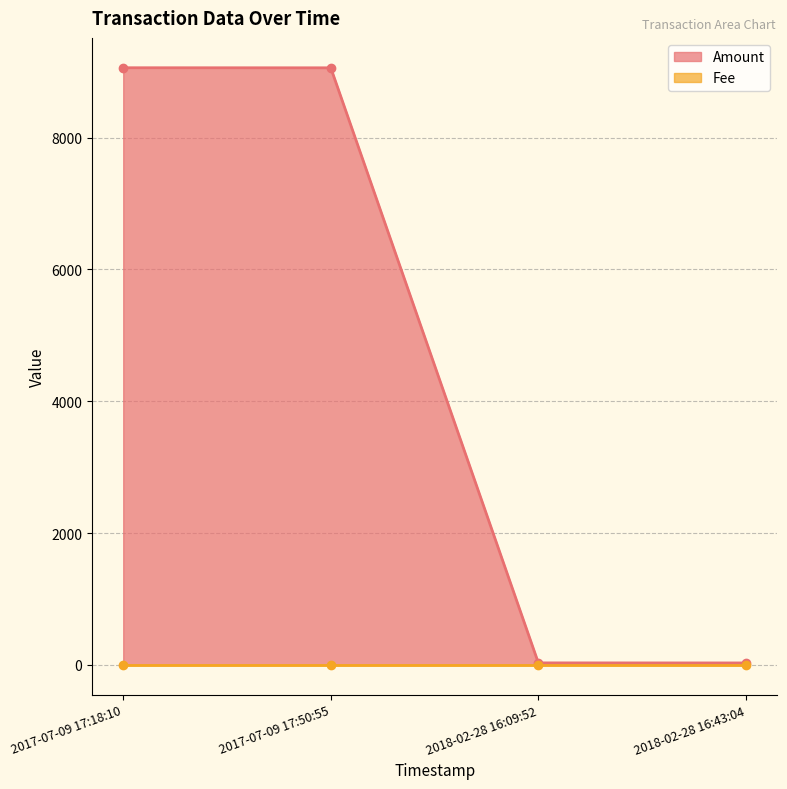

What is the label of the 1st point from the left?

2017-07-09 17:18:10